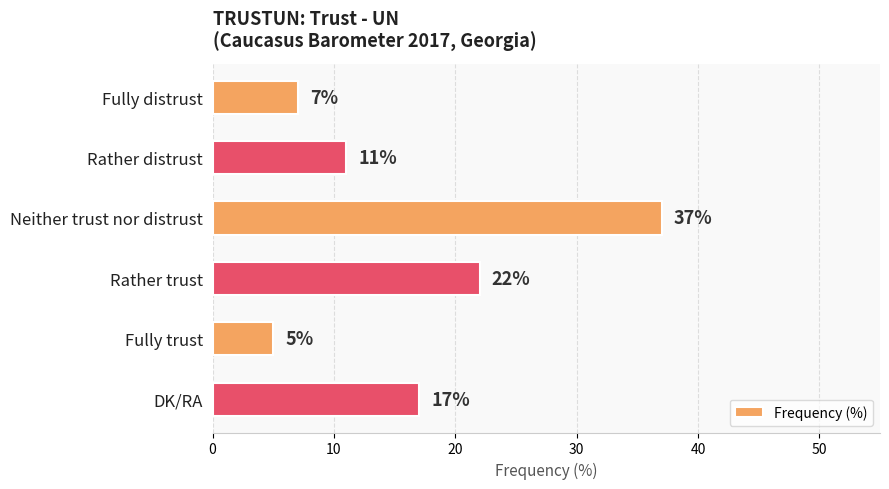

What is the difference between the maximum and minimum values?

32